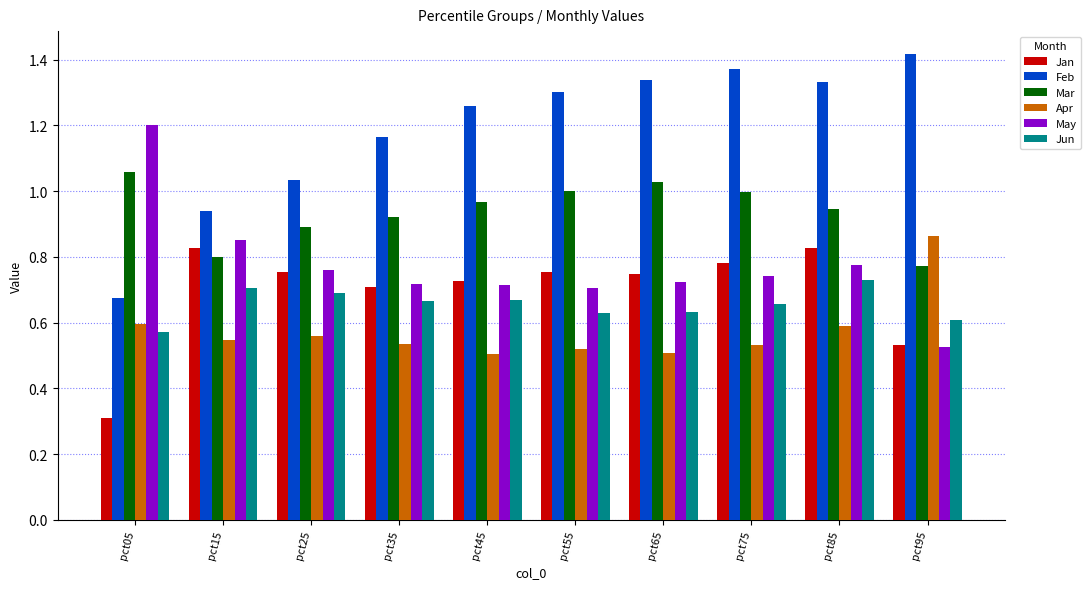

What is the minimum value shown in the chart?

0.3